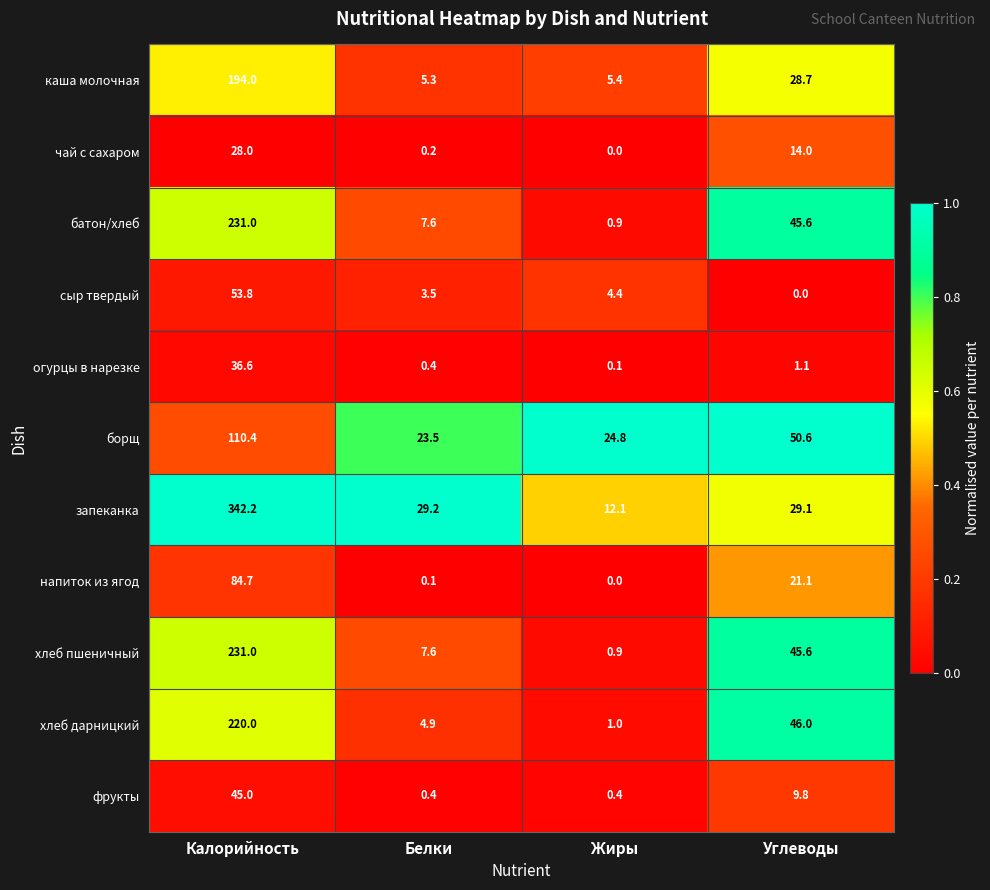

What is the sum of all батон/хлеб values?

285.1